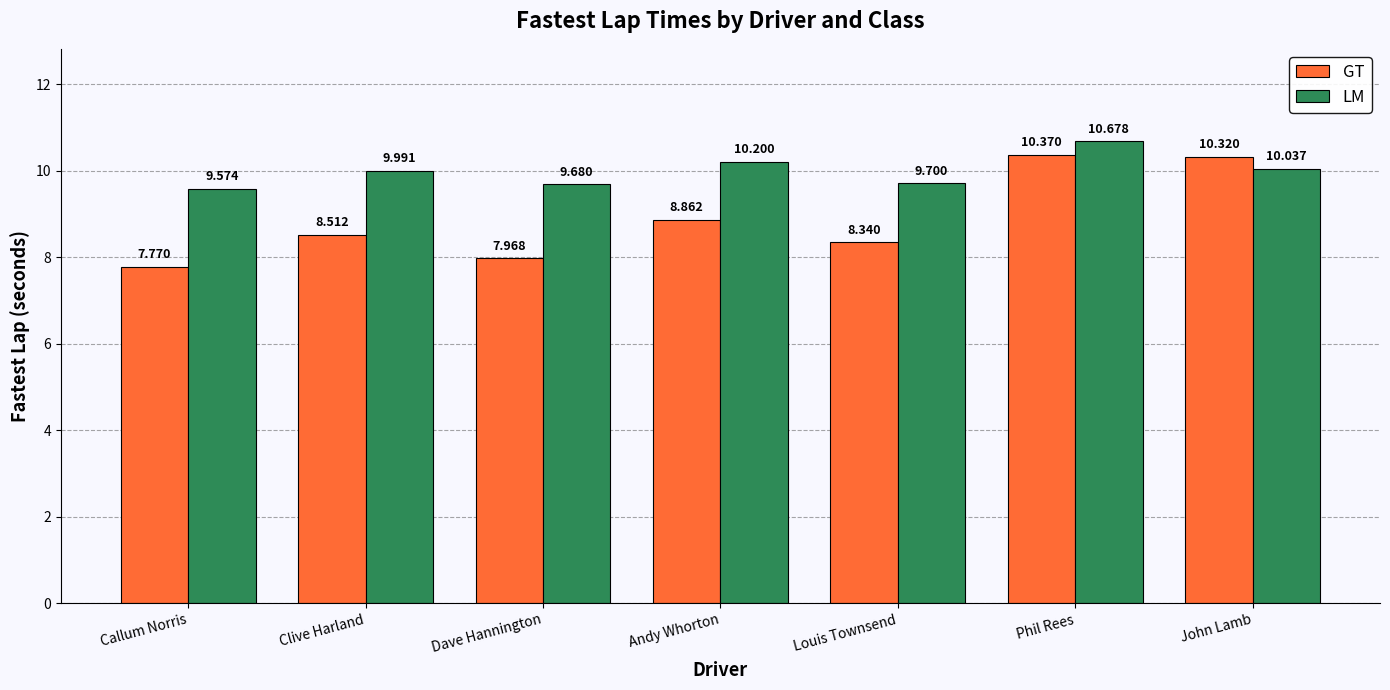

The value of GT at Clive Harland is 2.6. True or false?

False